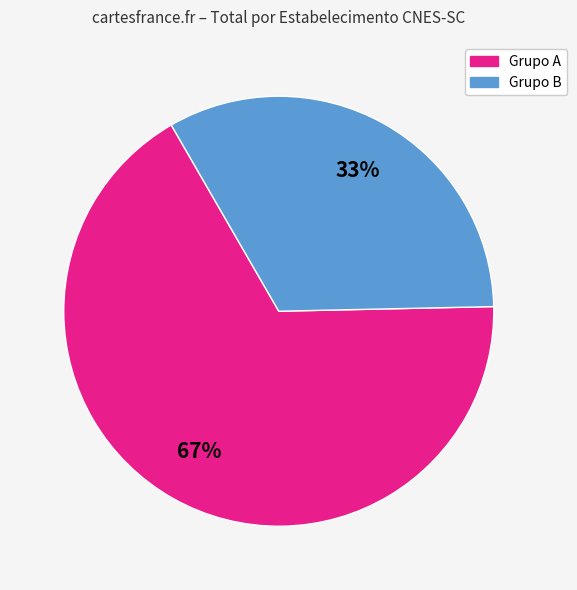

Is there a majority slice in this chart?

Yes